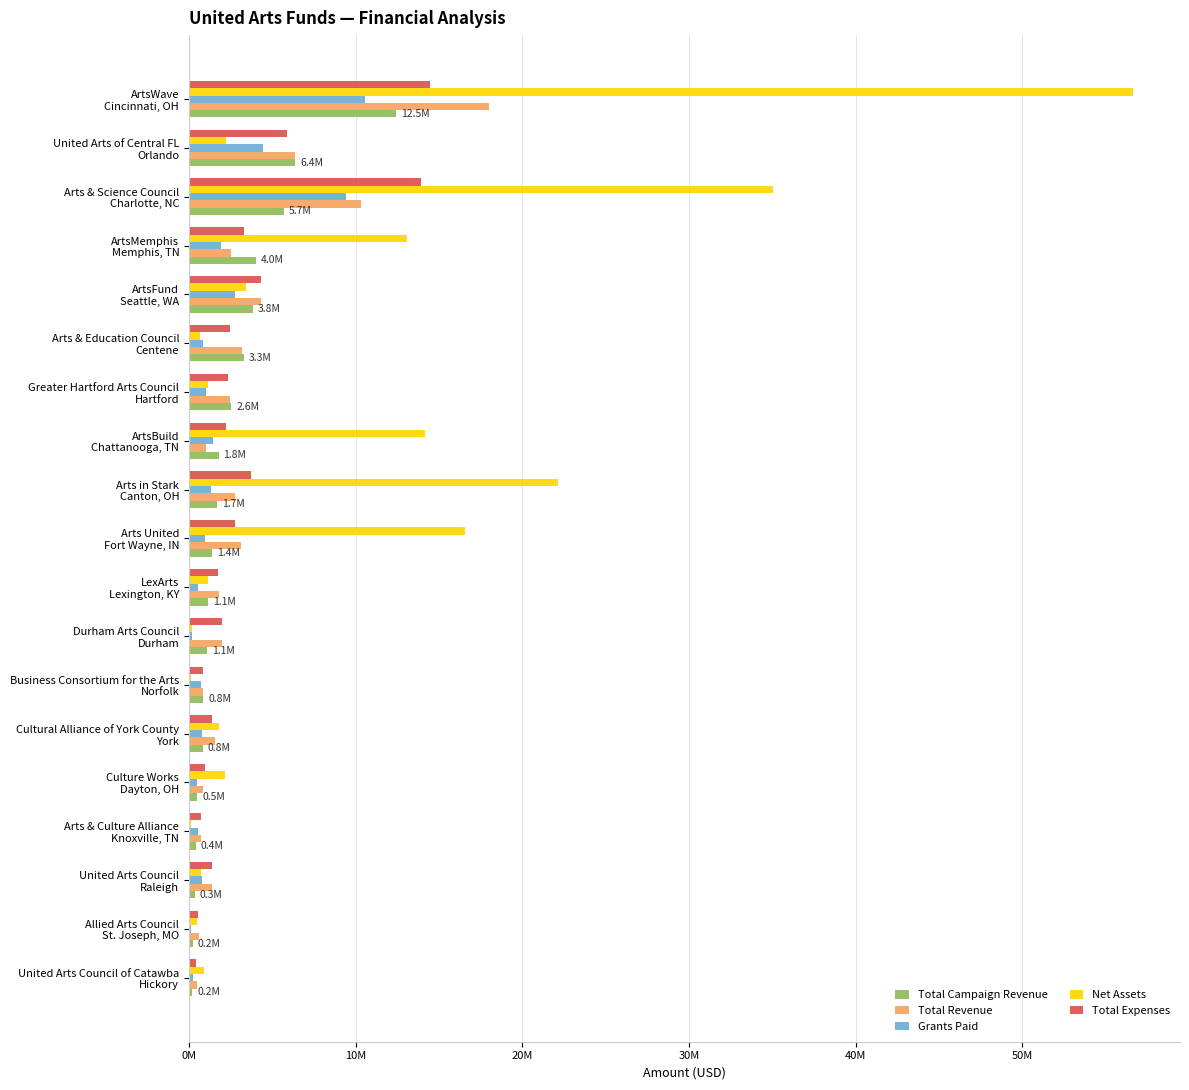

What are all the series names shown in the legend?

Total Campaign Revenue, Total Revenue, Grants Paid, Net Assets, Total Expenses